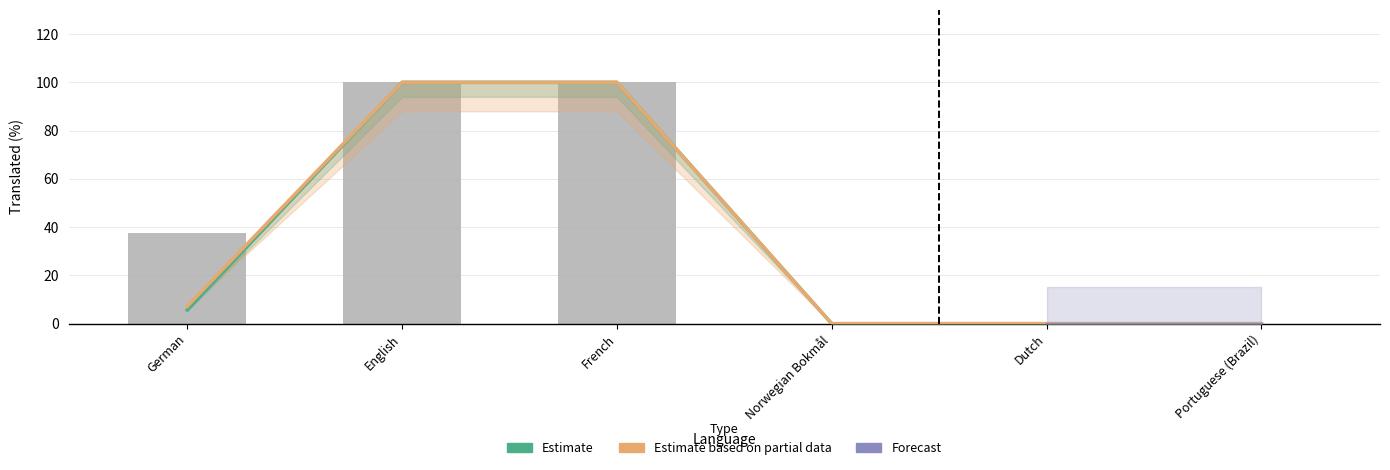

What is the highest value of the translated_words series?

100.0